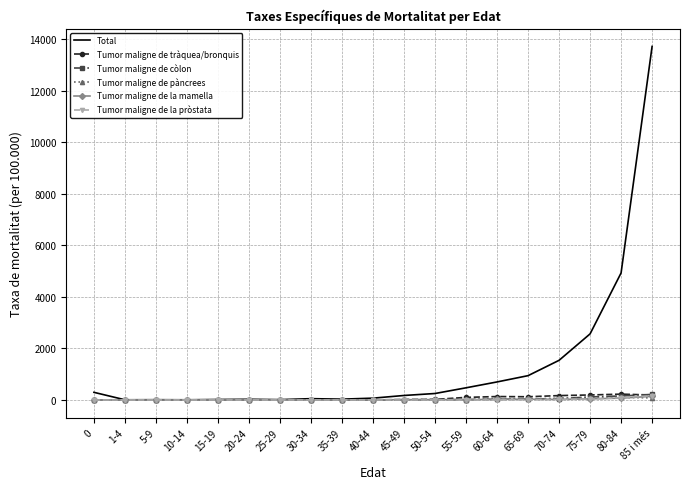

What is the total value across all series at 60-64?

939.9